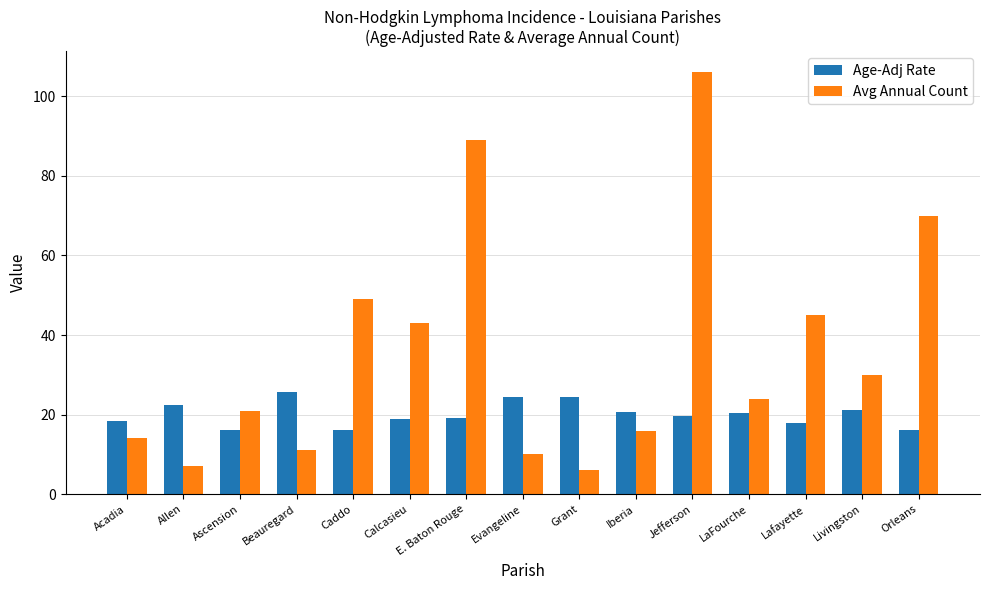

The Avg Annual Count series shows 6.0 at Grant. True or false?

True